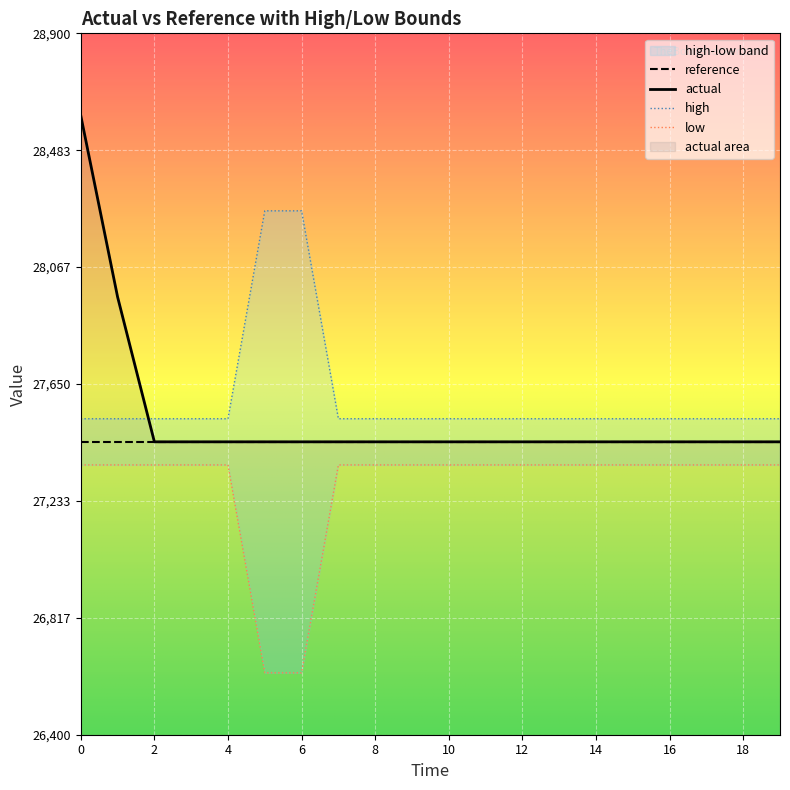

Rank the series by their average value, from highest to lowest.

high, actual, low